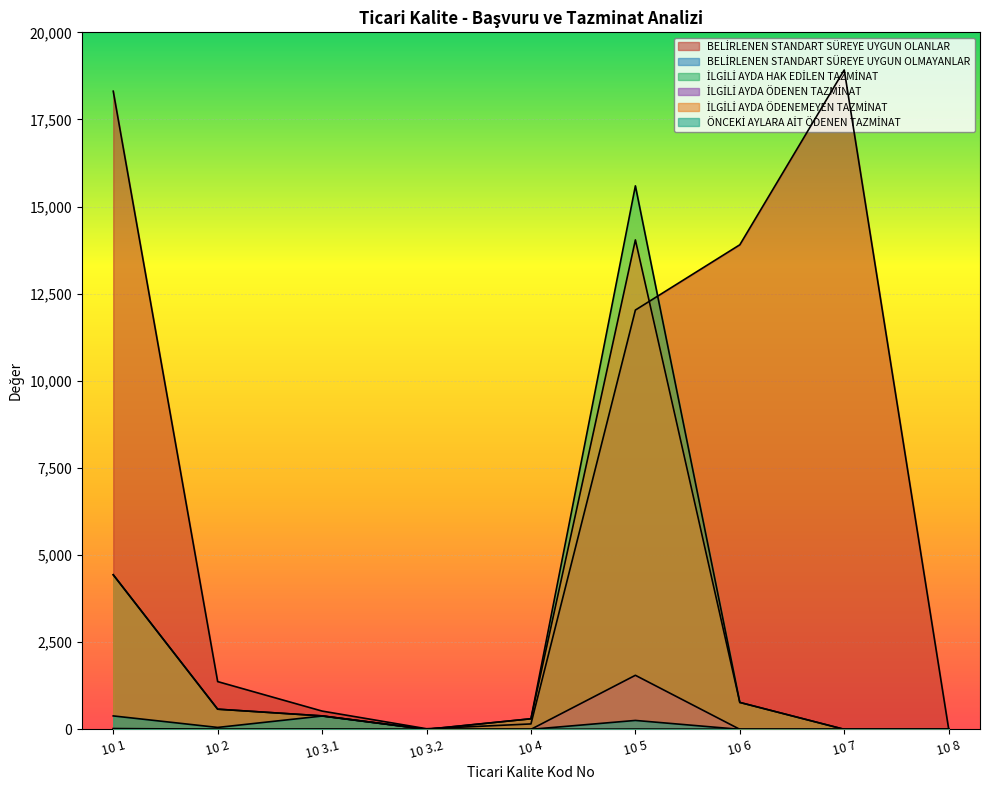

Rank the series at 10 3.1 from highest to lowest value.

BELİRLENEN STANDART SÜREYE UYGUN OLANLAR, İLGİLİ AYDA HAK EDİLEN TAZMİNAT, İLGİLİ AYDA ÖDENEMEYEN TAZMİNAT, ÖNCEKİ AYLARA AİT ÖDENEN TAZMİNAT, BELİRLENEN STANDART SÜREYE UYGUN OLMAYANLAR, İLGİLİ AYDA ÖDENEN TAZMİNAT